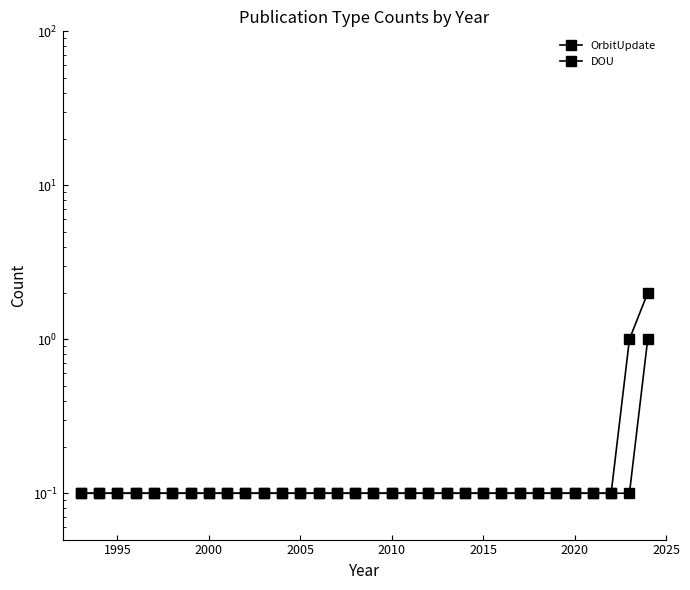

What is the value of the DOU point at the 27th from the left?

0.1